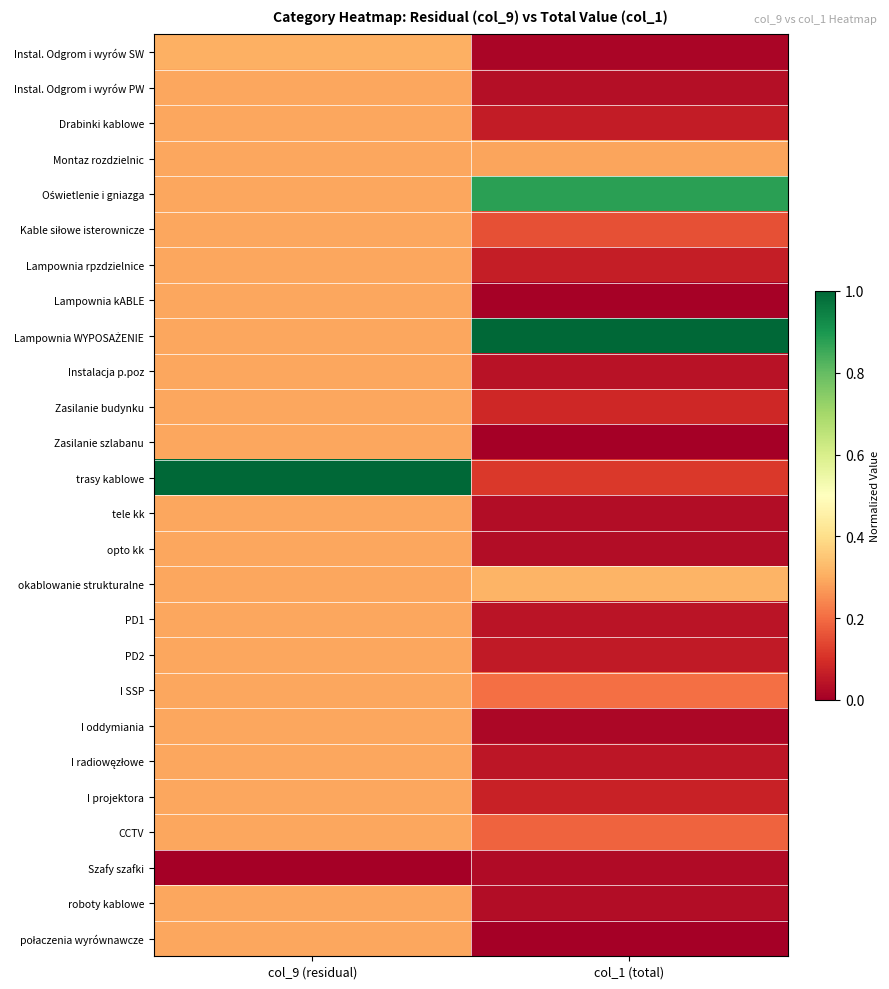

Between col_9 (residual) and col_1 (total), which is larger?

col_9 (residual)